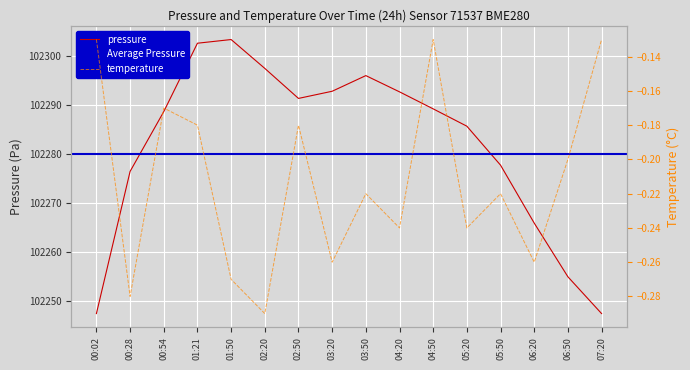

Which series has the largest total across all categories?

pressure